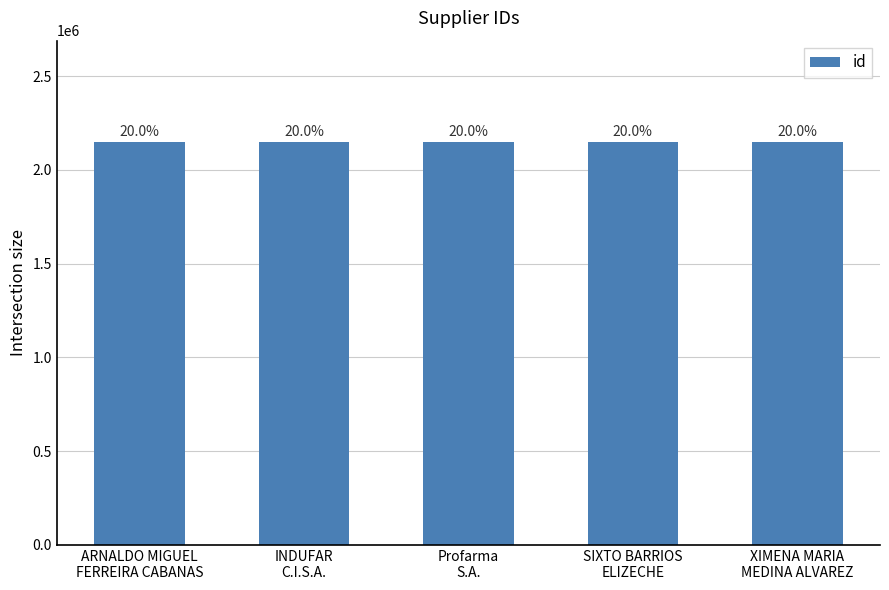

Reading right to left, what are all the values shown in this chart?

2151005	2151007	2151003	2151004	2151006